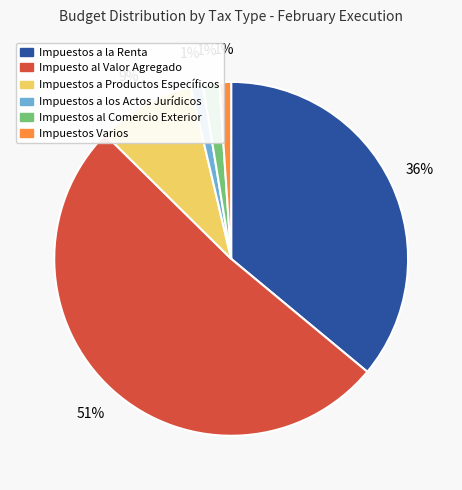

Which category has the biggest portion of the pie?

Impuesto al Valor Agregado